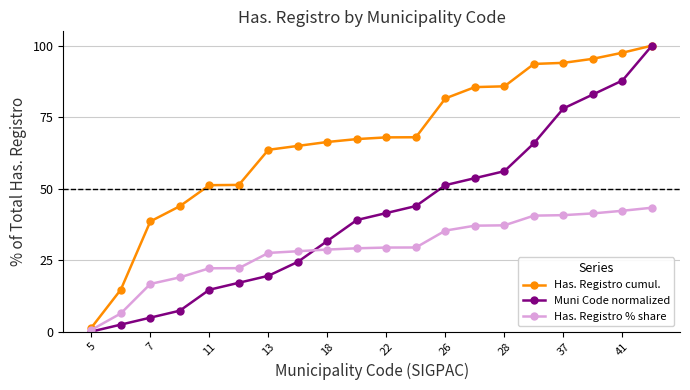

What is the highest value of the Has. Registro % share series?

43.3